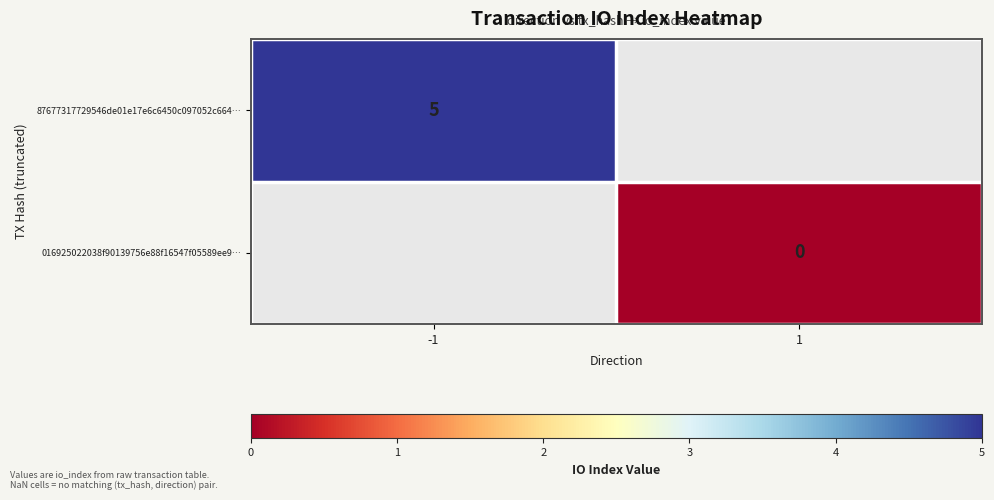

What is the maximum value shown in the chart?

5.0